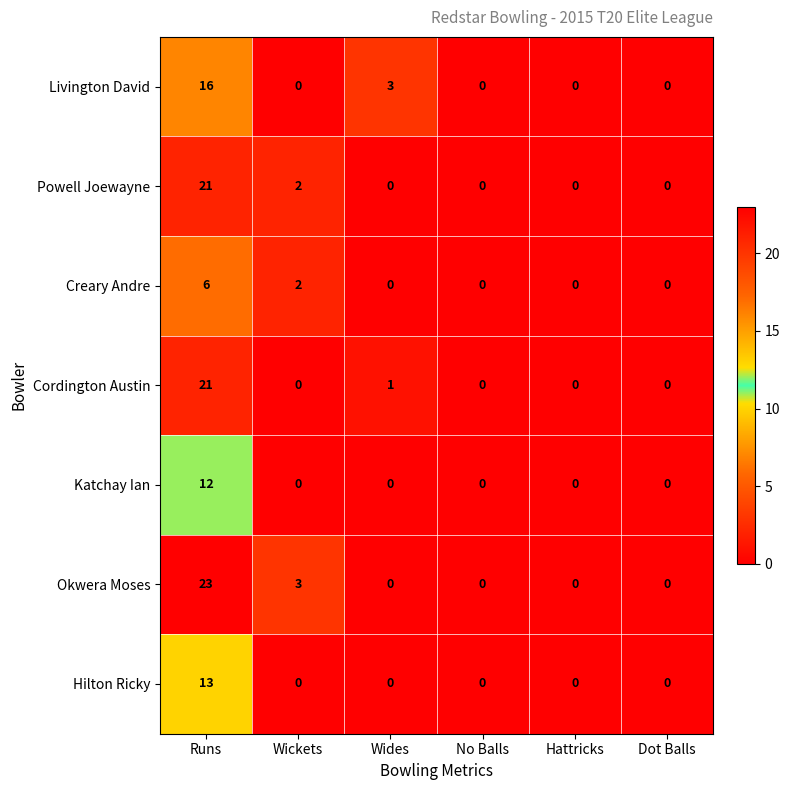

At which category does the chart reach its peak across all series?

Runs